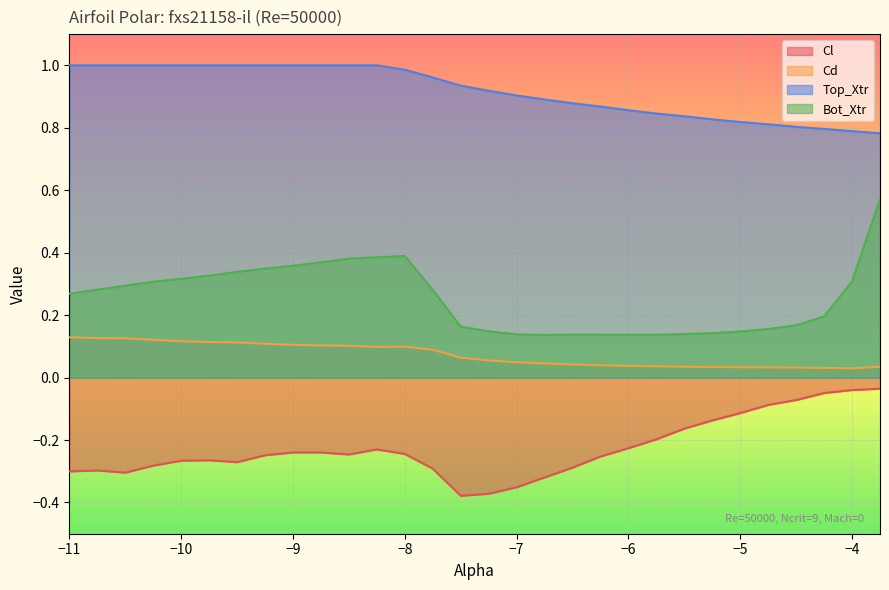

True or false: Top_Xtr and Cl cross at least once.

False